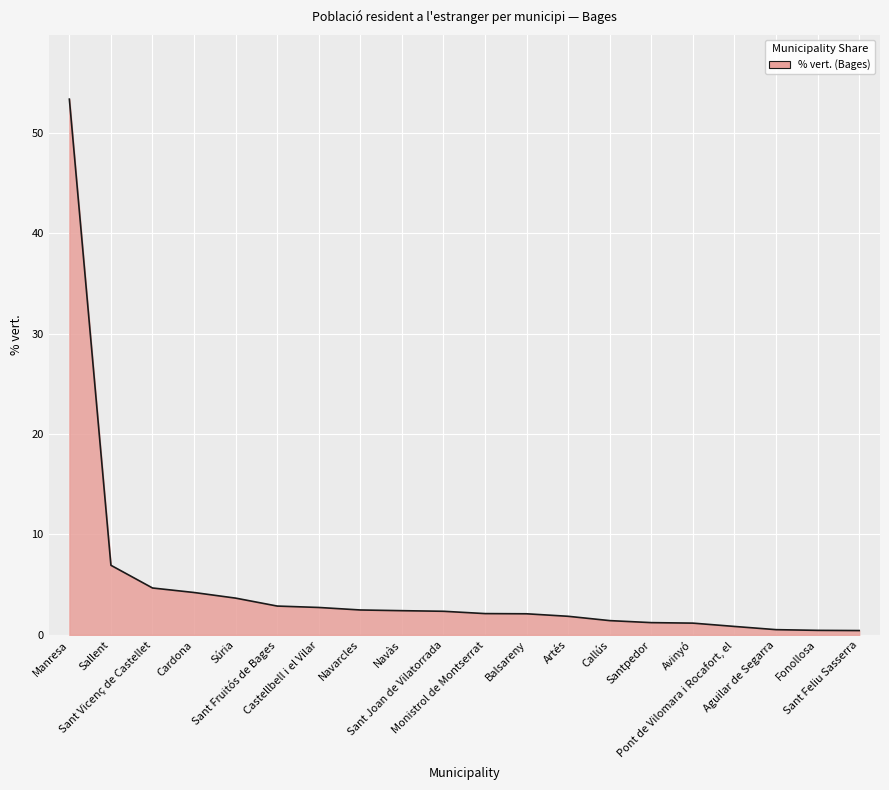

Which category has the highest value across all series?

Manresa